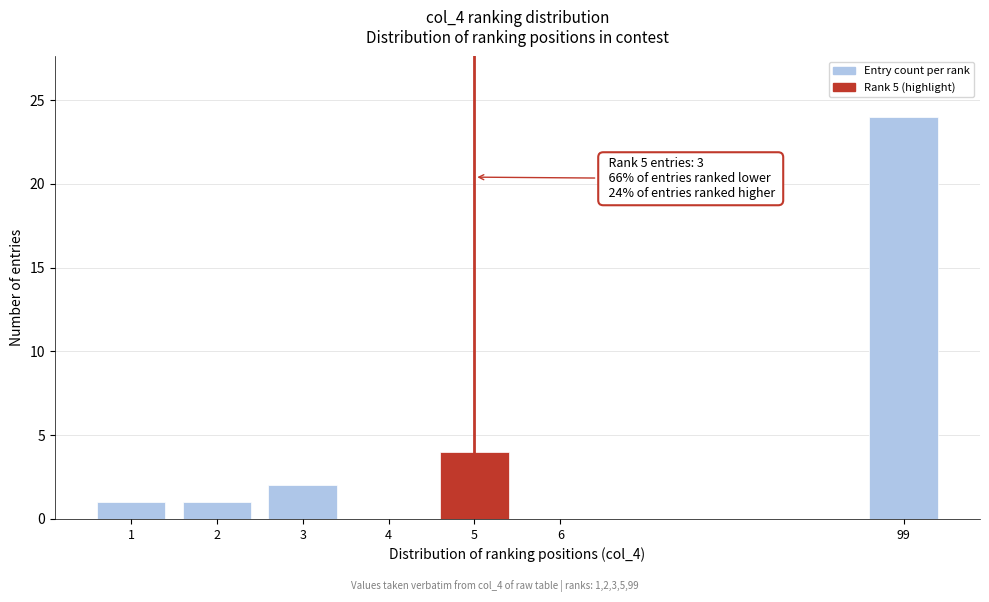

Reading right to left, list all the values displayed in this chart.

99=24	6=0	5=4	4=0	3=2	2=1	1=1